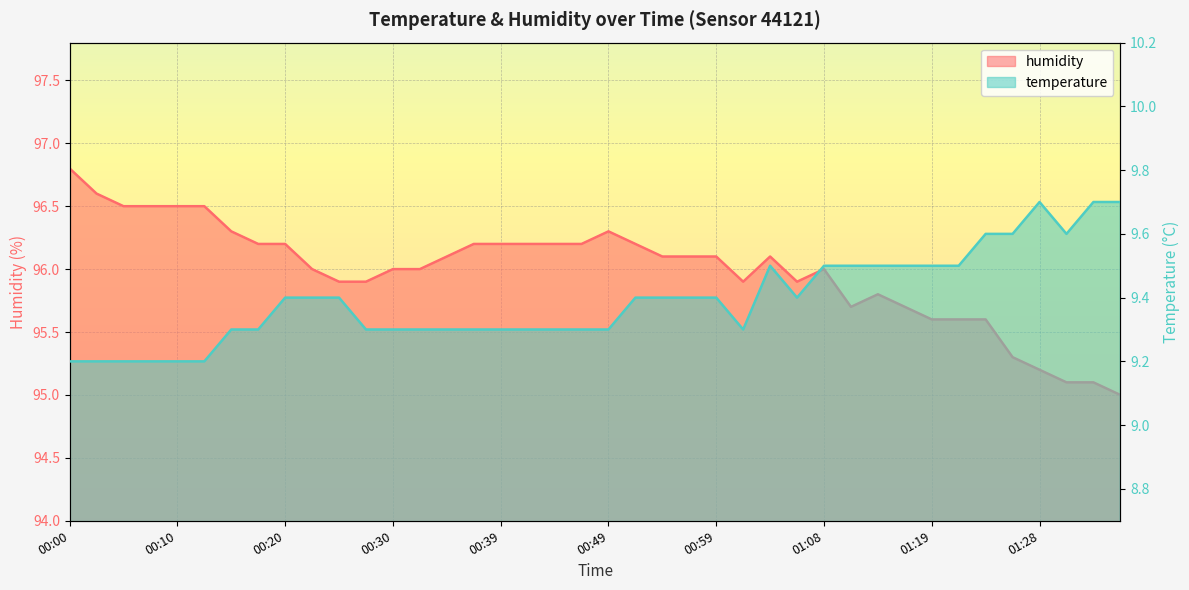

Count the number of categories in the chart.

40